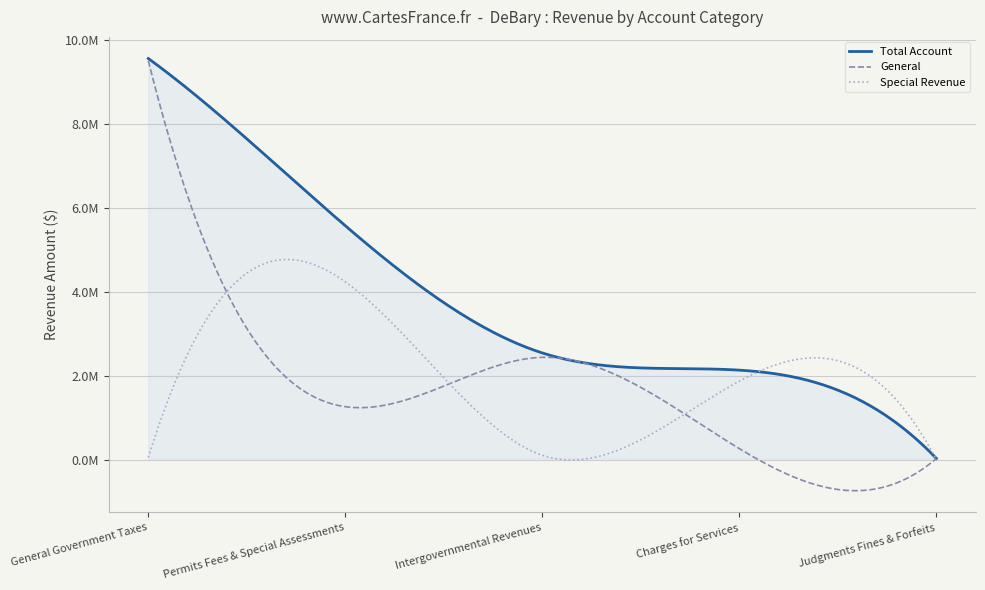

Does the chart have visible grid lines?

Yes